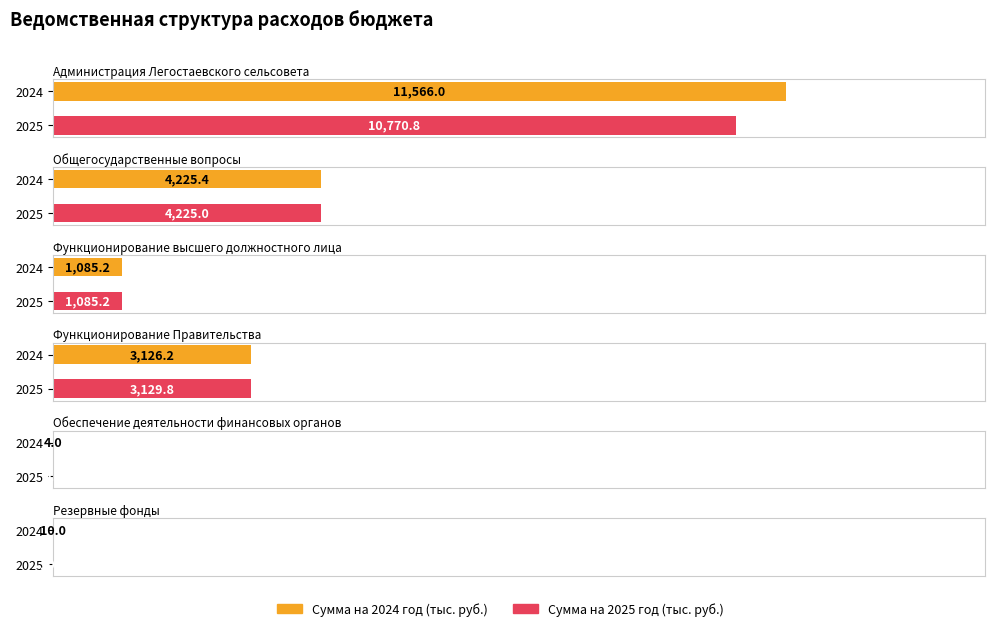

Reading left to right, list all the values displayed in this chart.

Сумма на 2024 год: Администрация Легостаевского сельсовета=11566.0	Общегосударственные вопросы=4225.4	Функционирование высшего должностного лица=1085.2	Функционирование Правительства=3126.2	Обеспечение деятельности финансовых органов=4.0	Резервные фонды=10.0
Сумма на 2025 год: Администрация Легостаевского сельсовета=10770.8	Общегосударственные вопросы=4225.0	Функционирование высшего должностного лица=1085.2	Функционирование Правительства=3129.8	Обеспечение деятельности финансовых органов=0.0	Резервные фонды=10.0